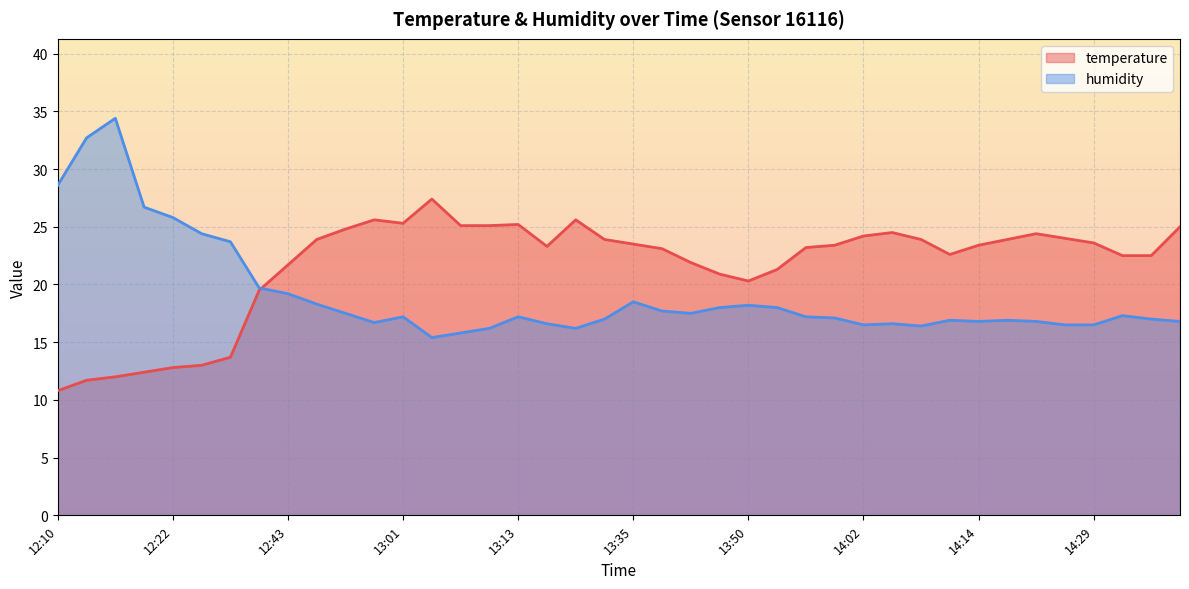

How many distinct data groups are displayed?

2